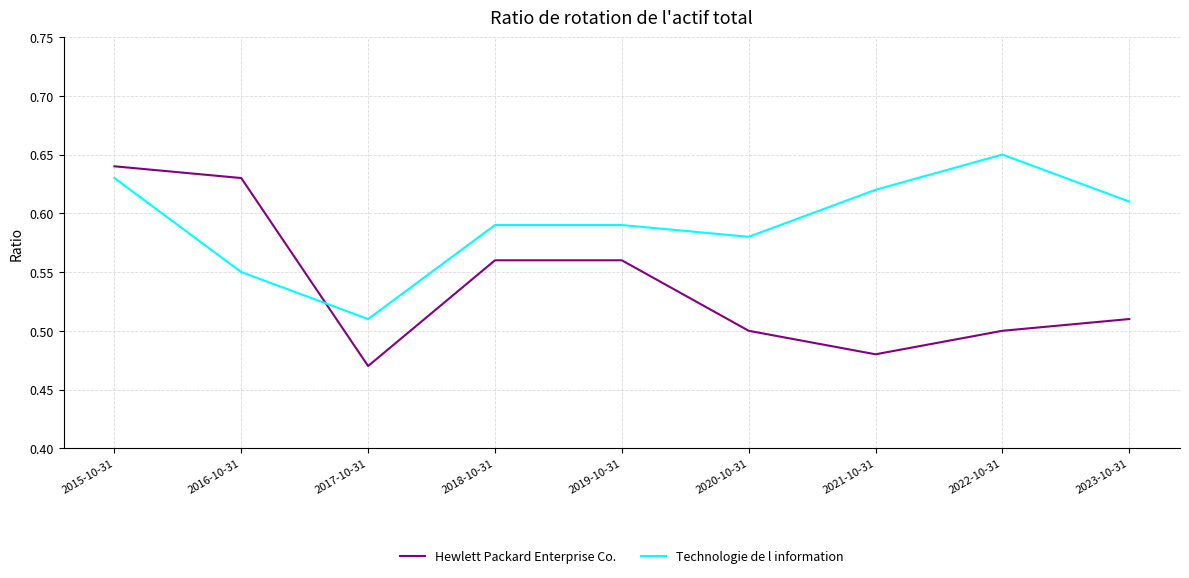

What is the difference between the Technologie de l information values at 2020-10-31 and 2017-10-31?

0.1